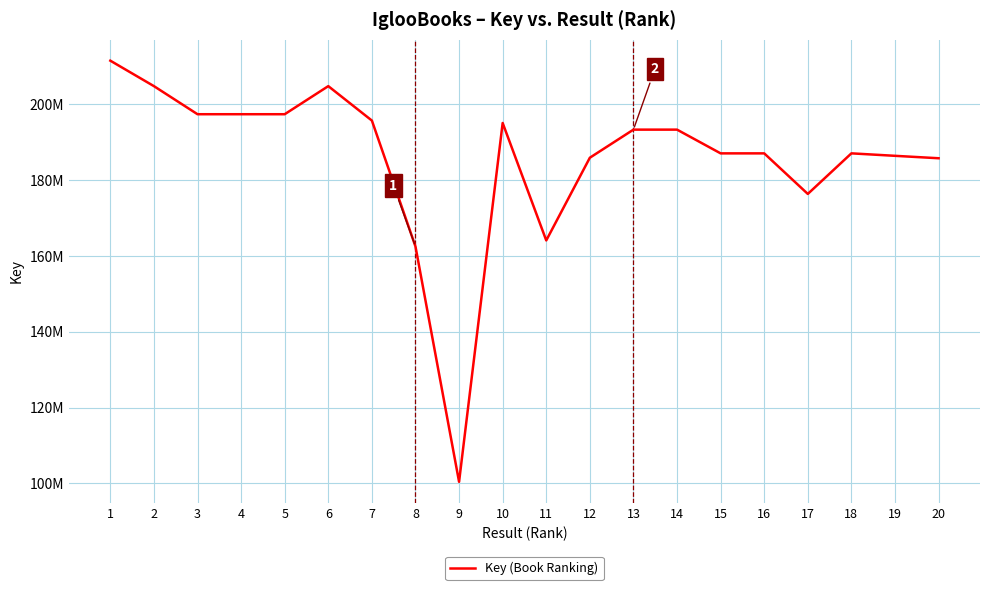

At which label does the data first exceed 193322025?

1